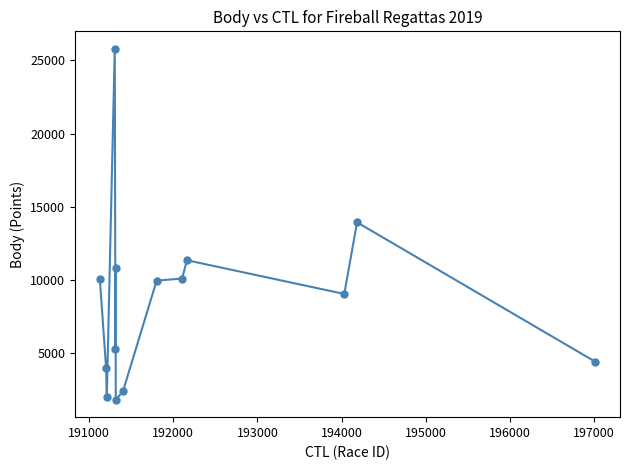

What is the average value?

8648